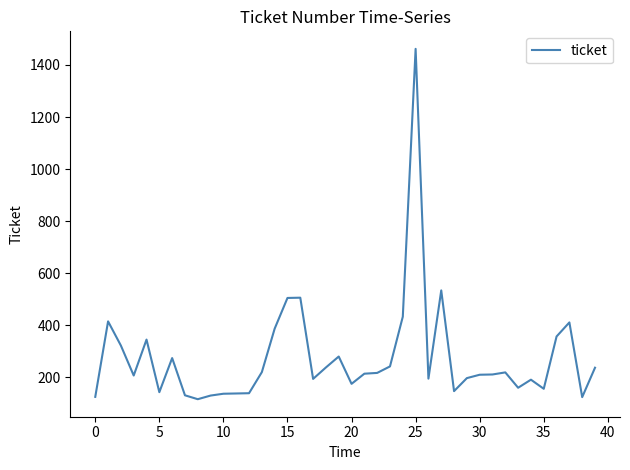

What is the difference between the maximum and minimum values?

1346